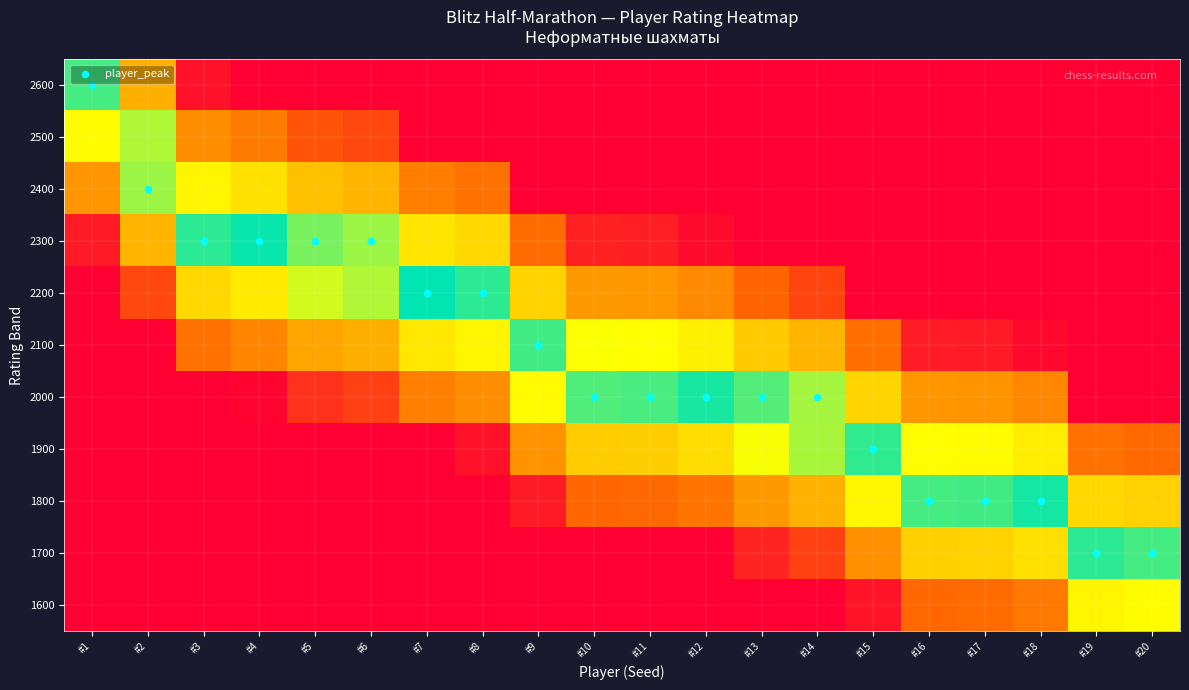

What is the spread (max minus min) of values at #11?

0.9